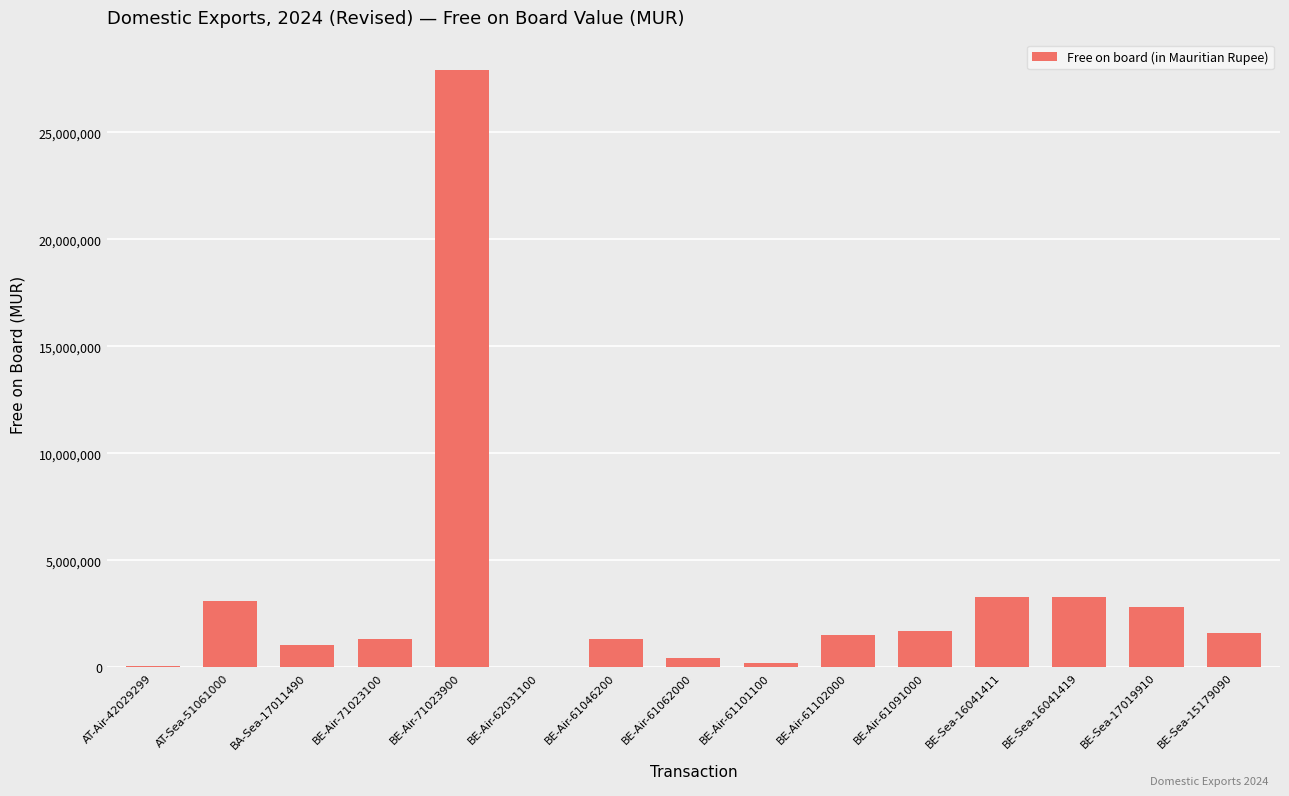

What is the sum of the values at BE-Sea-17019910 and BE-Sea-16041411?

6122361